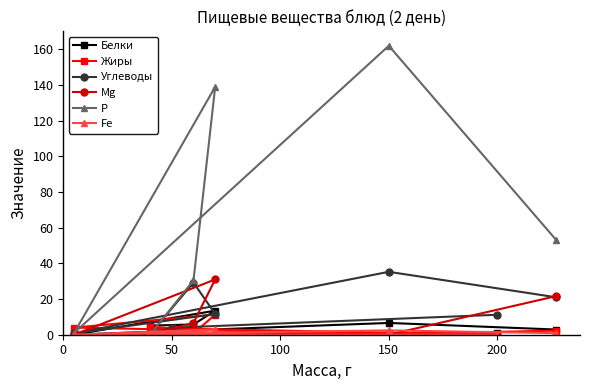

Reading right to left, list all the values displayed in this chart.

Белки: 1.0	0.0	5.1	5.8	13.5	0.1	6.6	2.9
Жиры: 0.0	3.5	4.6	0.7	11.3	4.0	0.4	2.3
Углеводы: 11.2	3.9	0.3	29.2	11.6	0.8	35.3	21.0
Mg: 0.0	0.0	0.0	6.7	31.0	0.0	0.0	21.6
Р: 0.0	0.0	0.0	30.5	139.0	1.0	162.0	53.3
Fe: 0.0	0.0	1.0	1.4	3.0	0.0	2.4	0.9